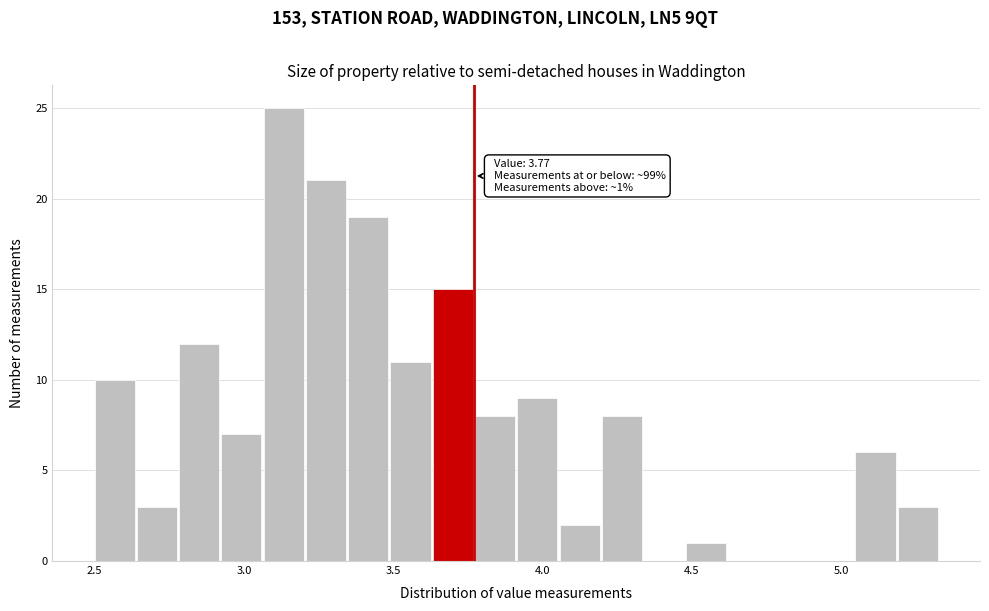

Around what value on the x-axis is the tallest bar? Give the approximate position of its centre, as read against the axis.

3.15